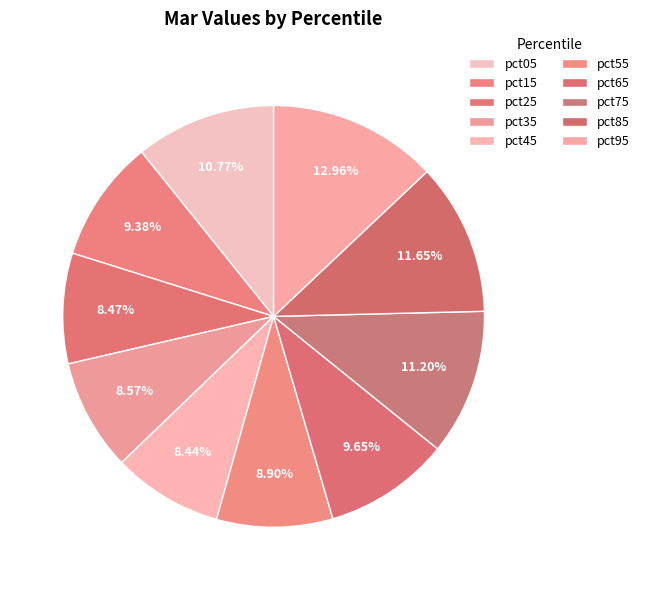

Which category has the biggest portion of the pie?

pct95